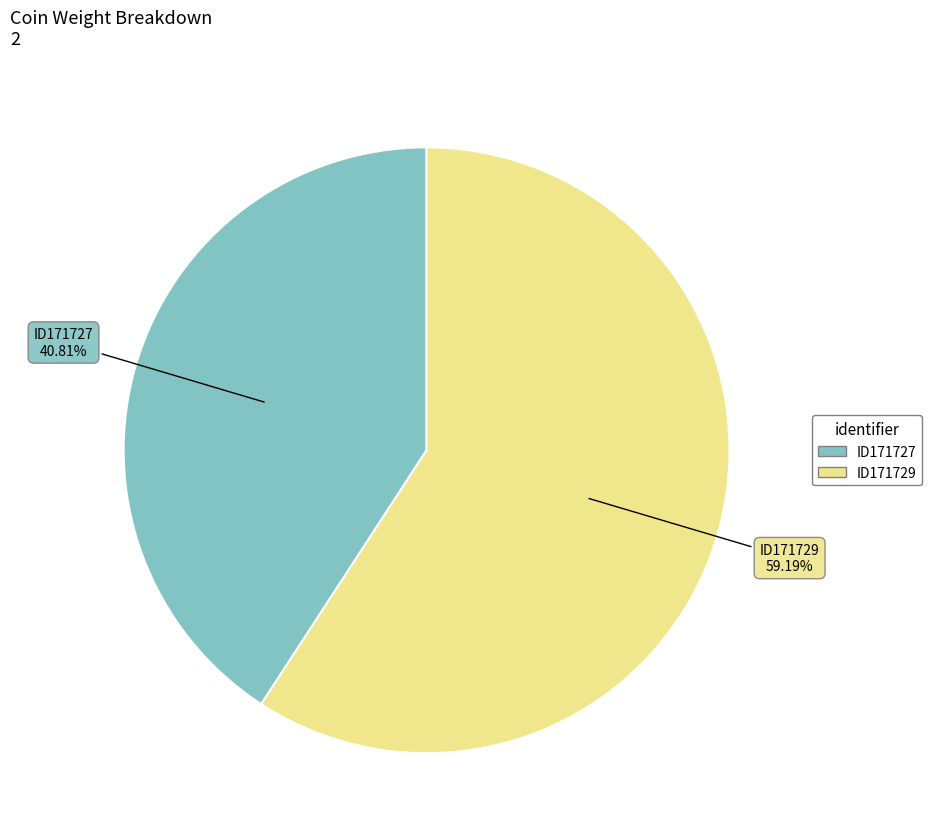

Rank the categories by value from lowest to highest.

ID171727, ID171729